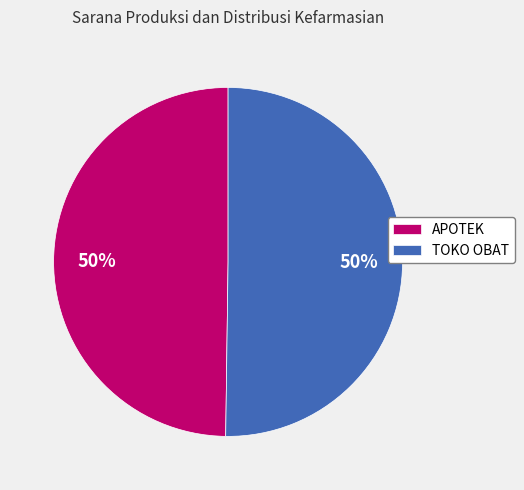

What is the ratio of the value at TOKO OBAT to the value at APOTEK?

1.0